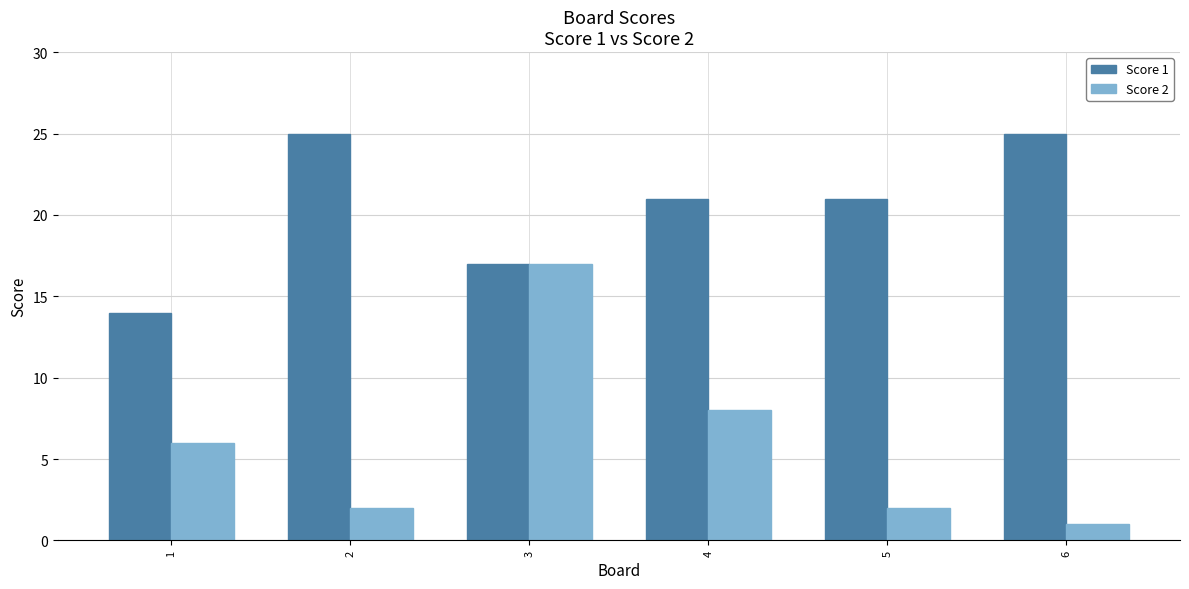

Is the value of Score 1 at 3 greater than the value of Score 2 at 4?

Yes